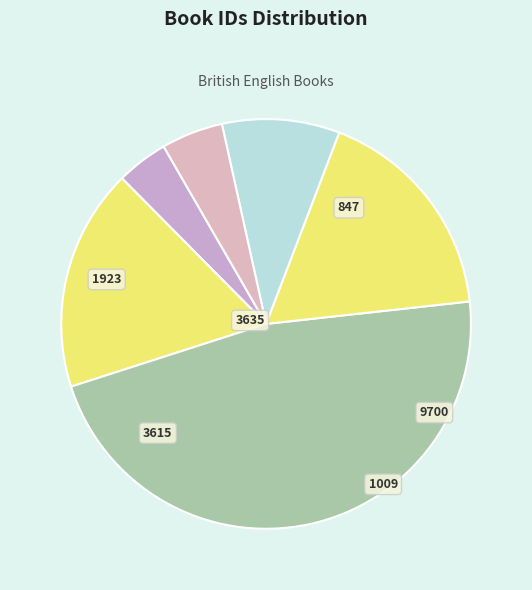

How many slices are in this pie chart?

6